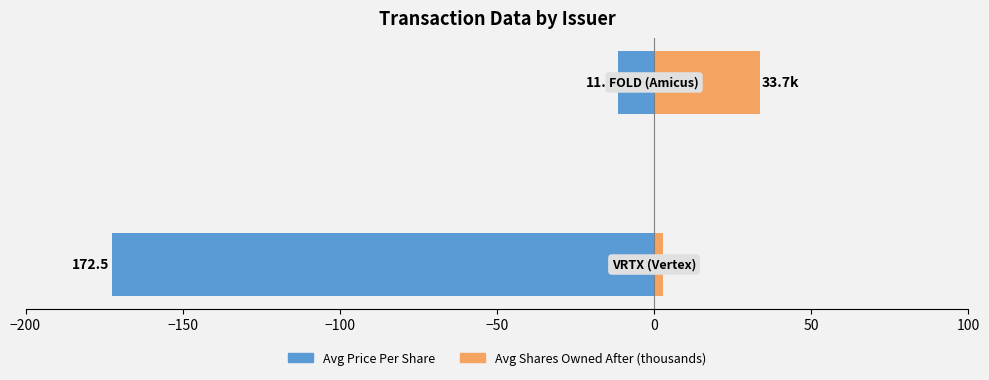

Which series changed the most between −200 and −150?

Avg Price Per Share